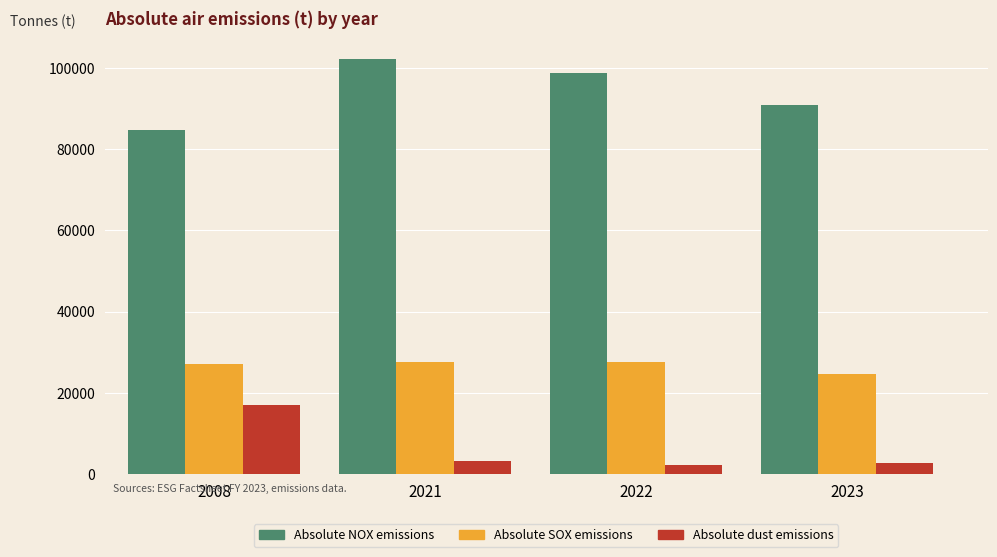

What is the approximate value of Absolute SOX emissions at 2021?

27543